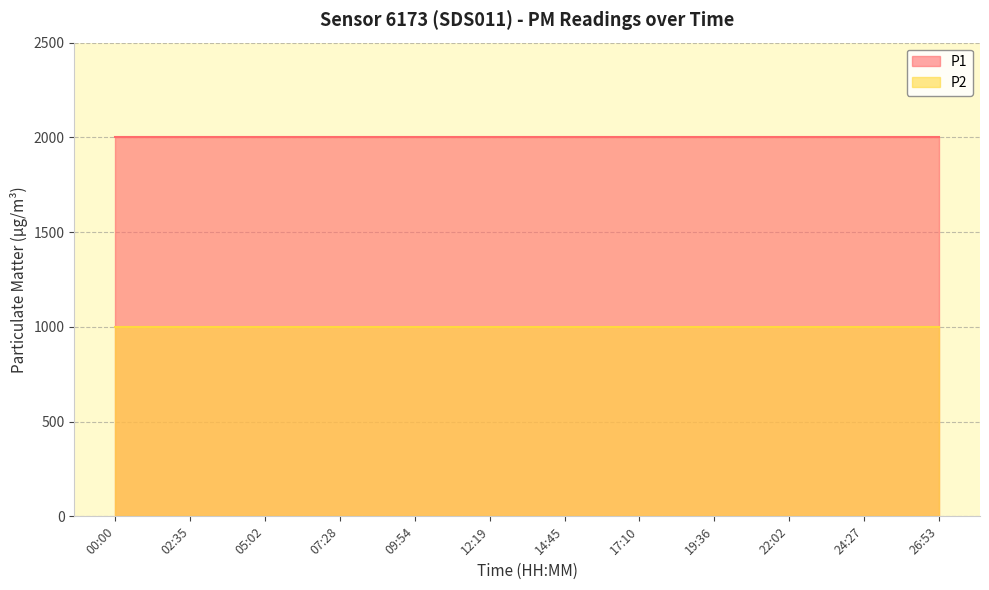

Which category has the lowest value in the P2 series?

00:00